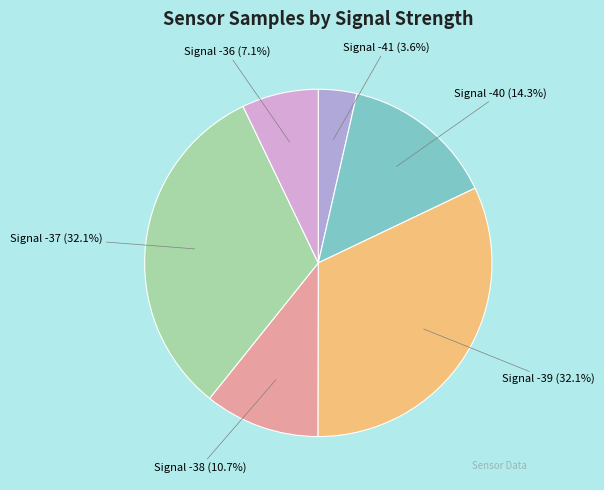

Does any single category account for the majority?

No